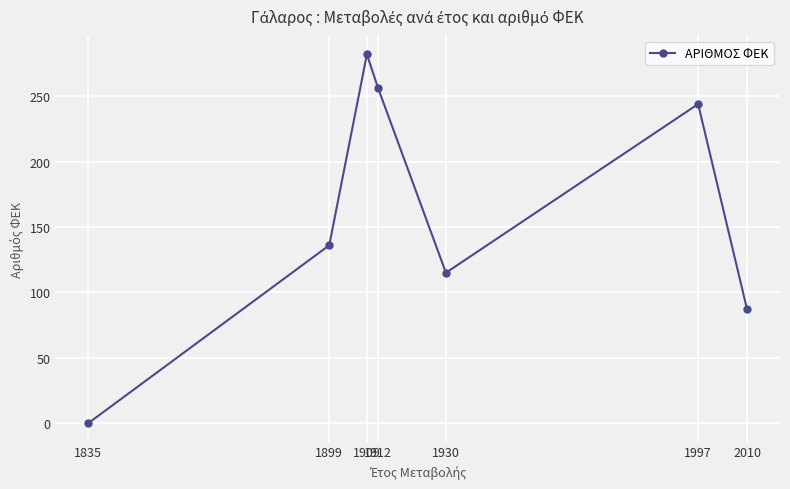

Does the chart have visible grid lines?

Yes